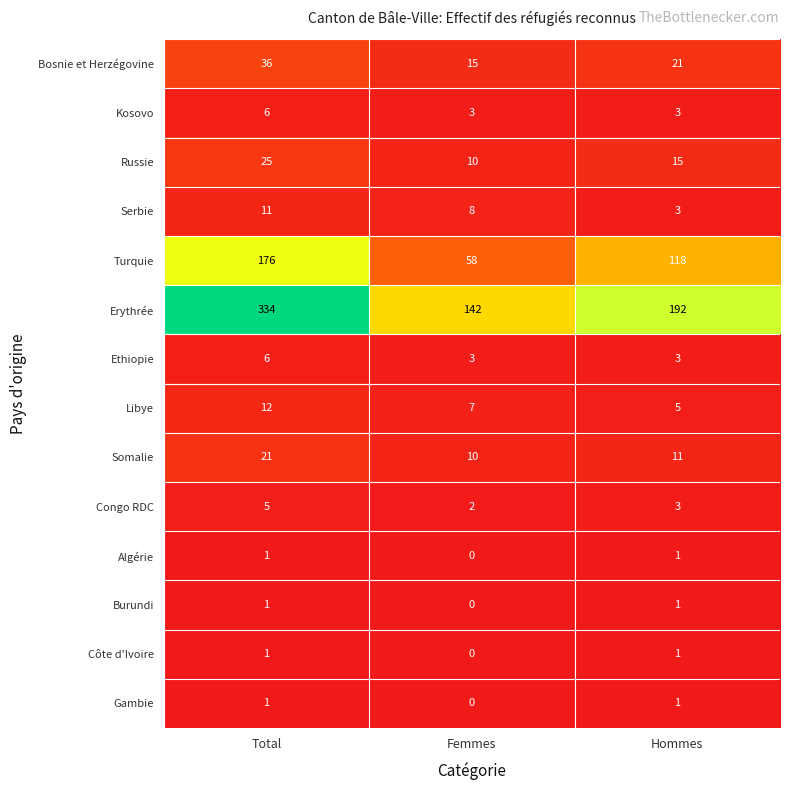

What is the average value of the Congo RDC series?

3